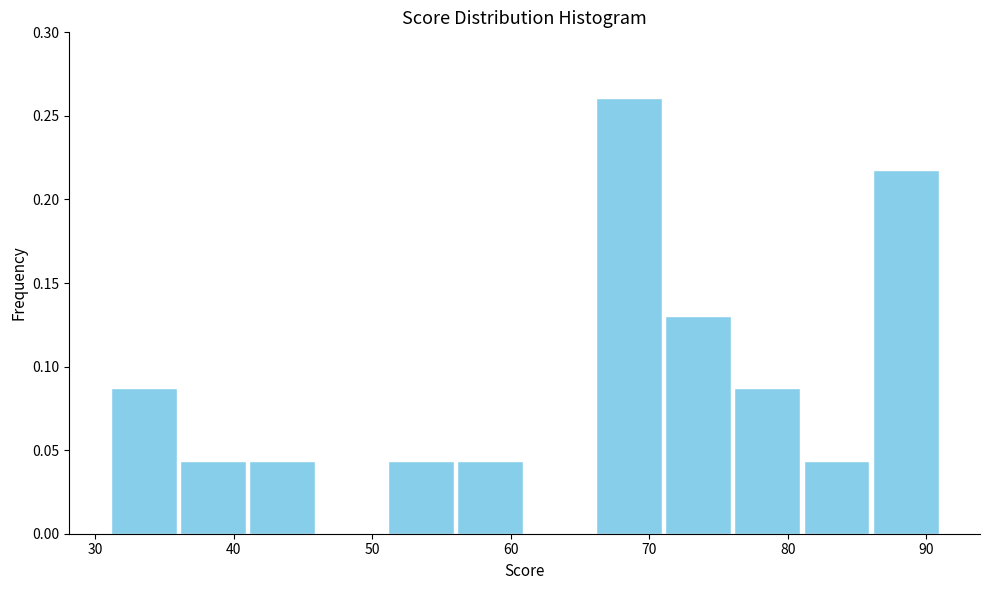

Over which range of the x-axis is the bar tallest?

66 to 71